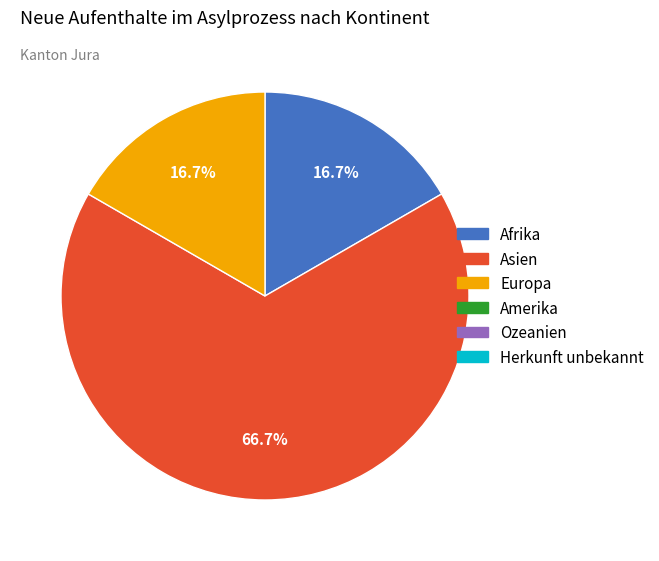

To the nearest percent, what is the average slice percentage?

33%